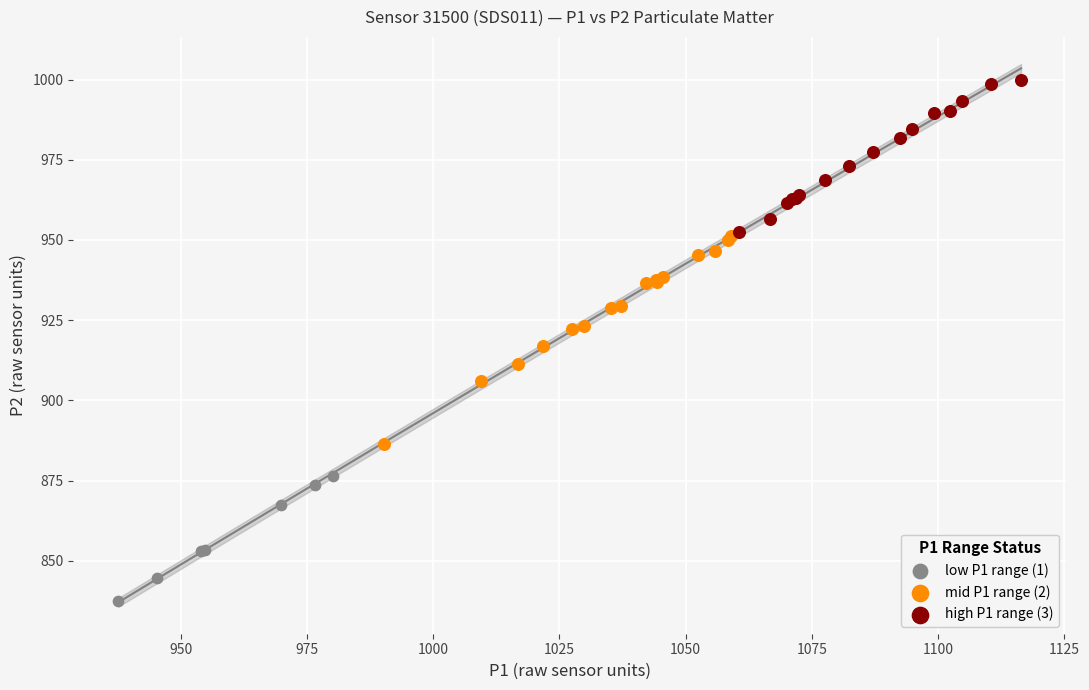

Which series has the largest Y range (max minus min)?

mid P1 range (2)